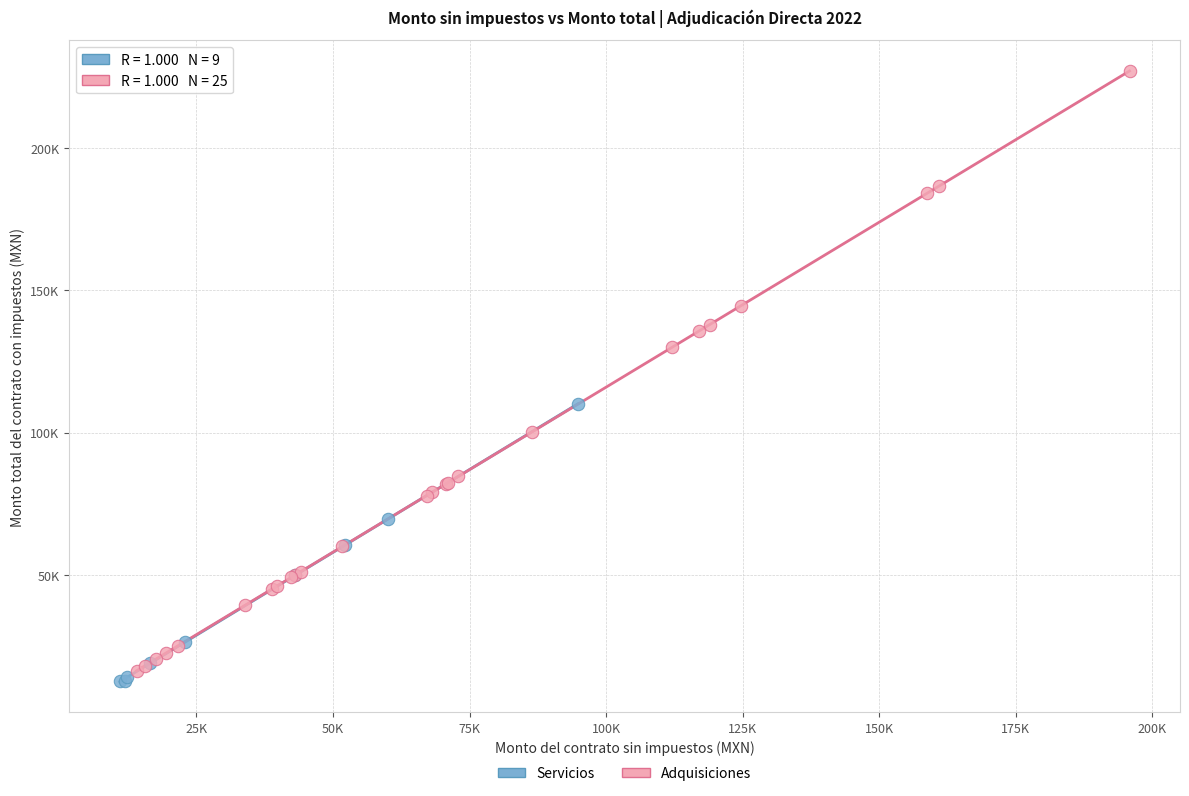

Which series contains the lowest Y value?

Servicios